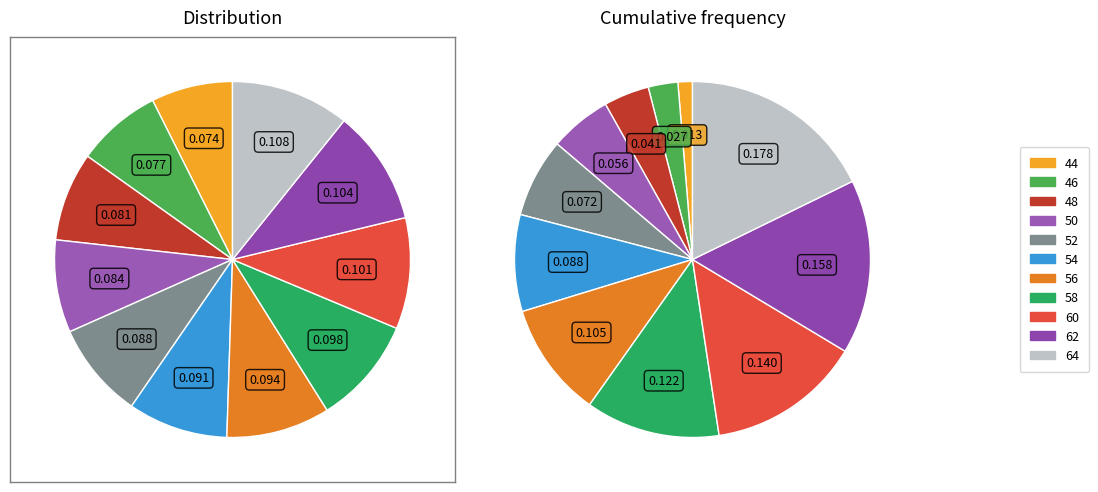

To the nearest percent, what portion does 64 represent?

11%